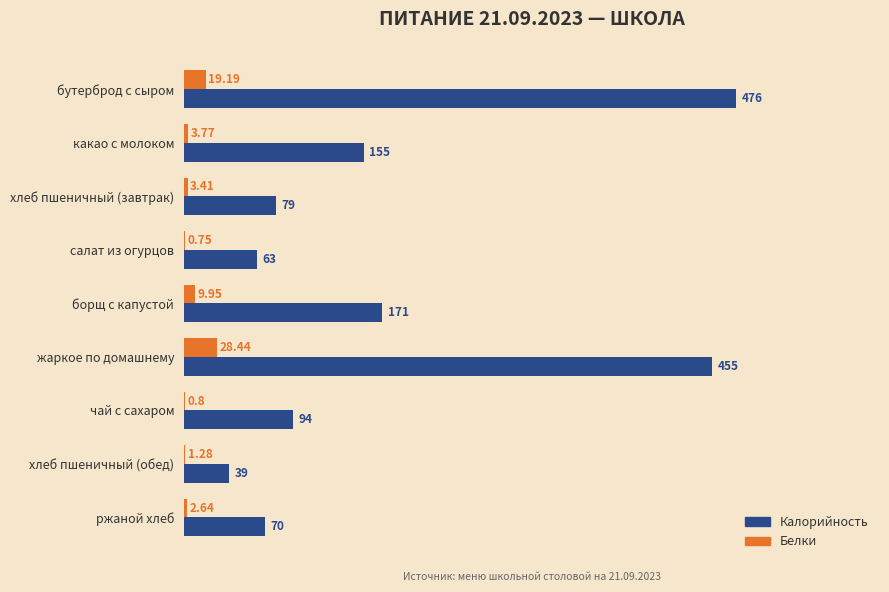

Where is Калорийность nearest to the value 257?

борщ с капустой